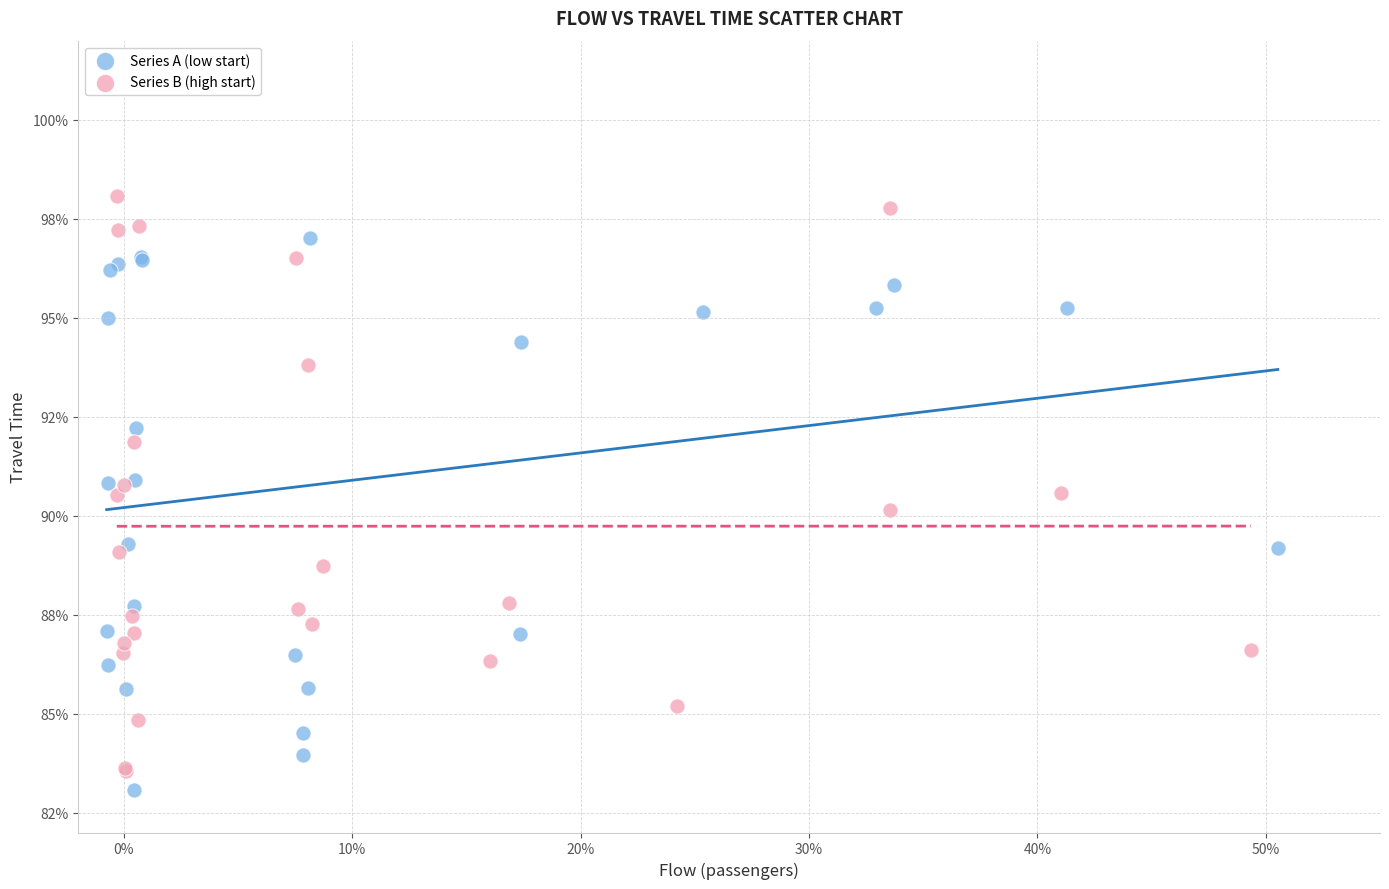

What are all the series names shown in the legend?

Series A (low start), Series B (high start)